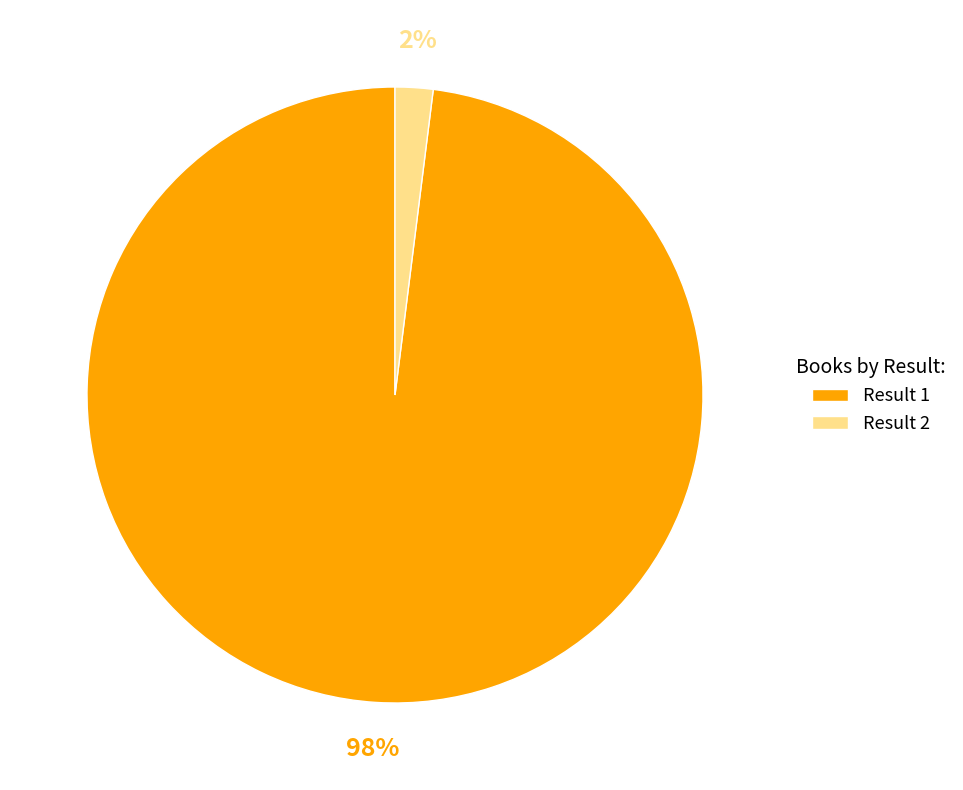

The Result 2 slice represents 2% of the pie. True or false?

True